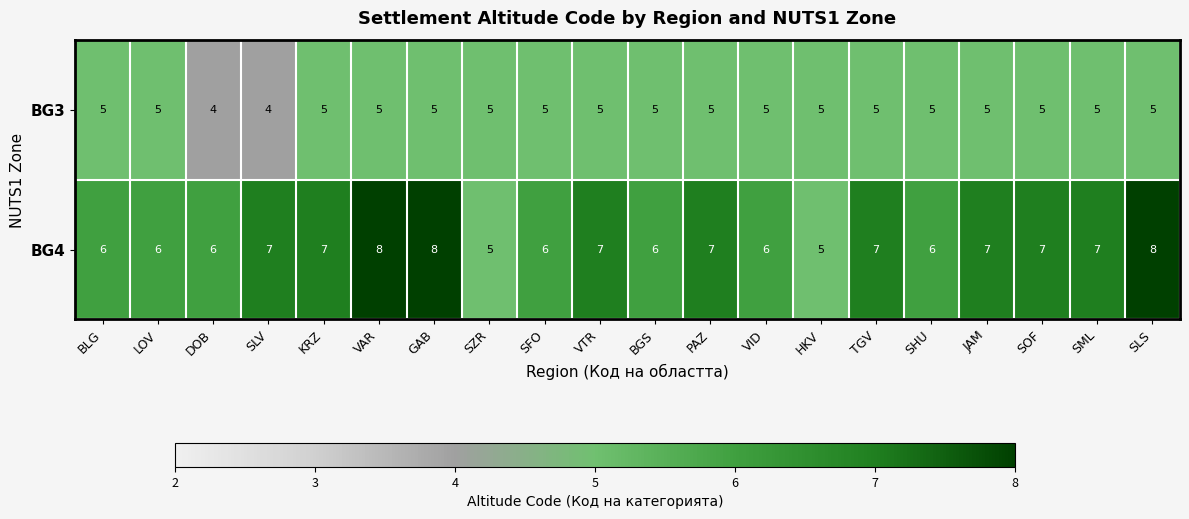

What is the average value of the BG3 series?

5